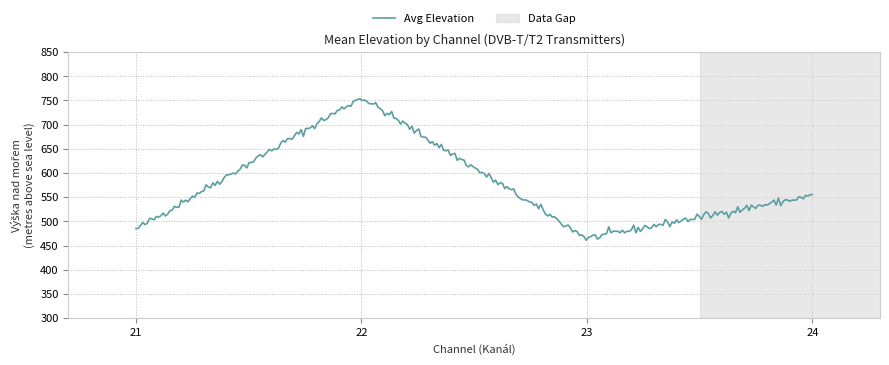

What is the minimum value shown in the chart?

461.3